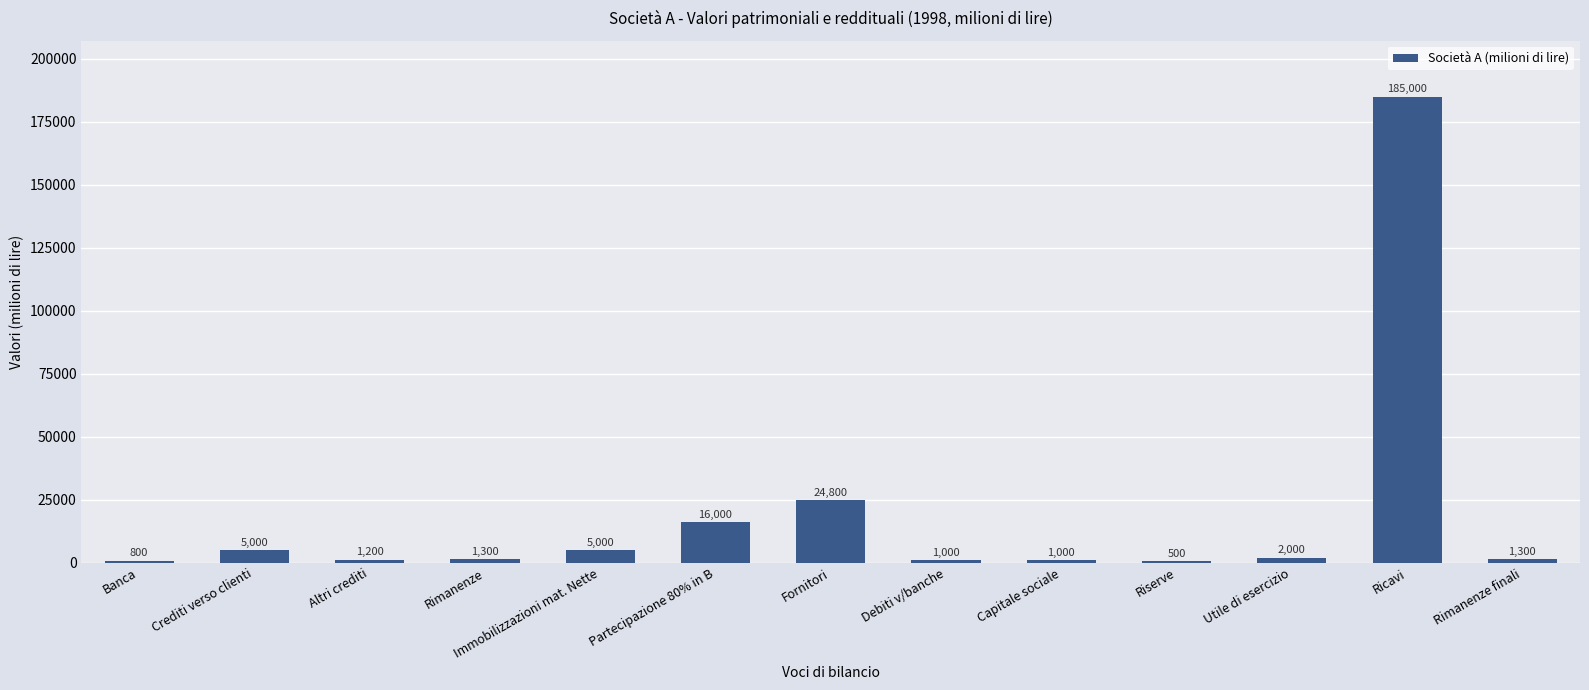

How many categories are shown in the chart?

13